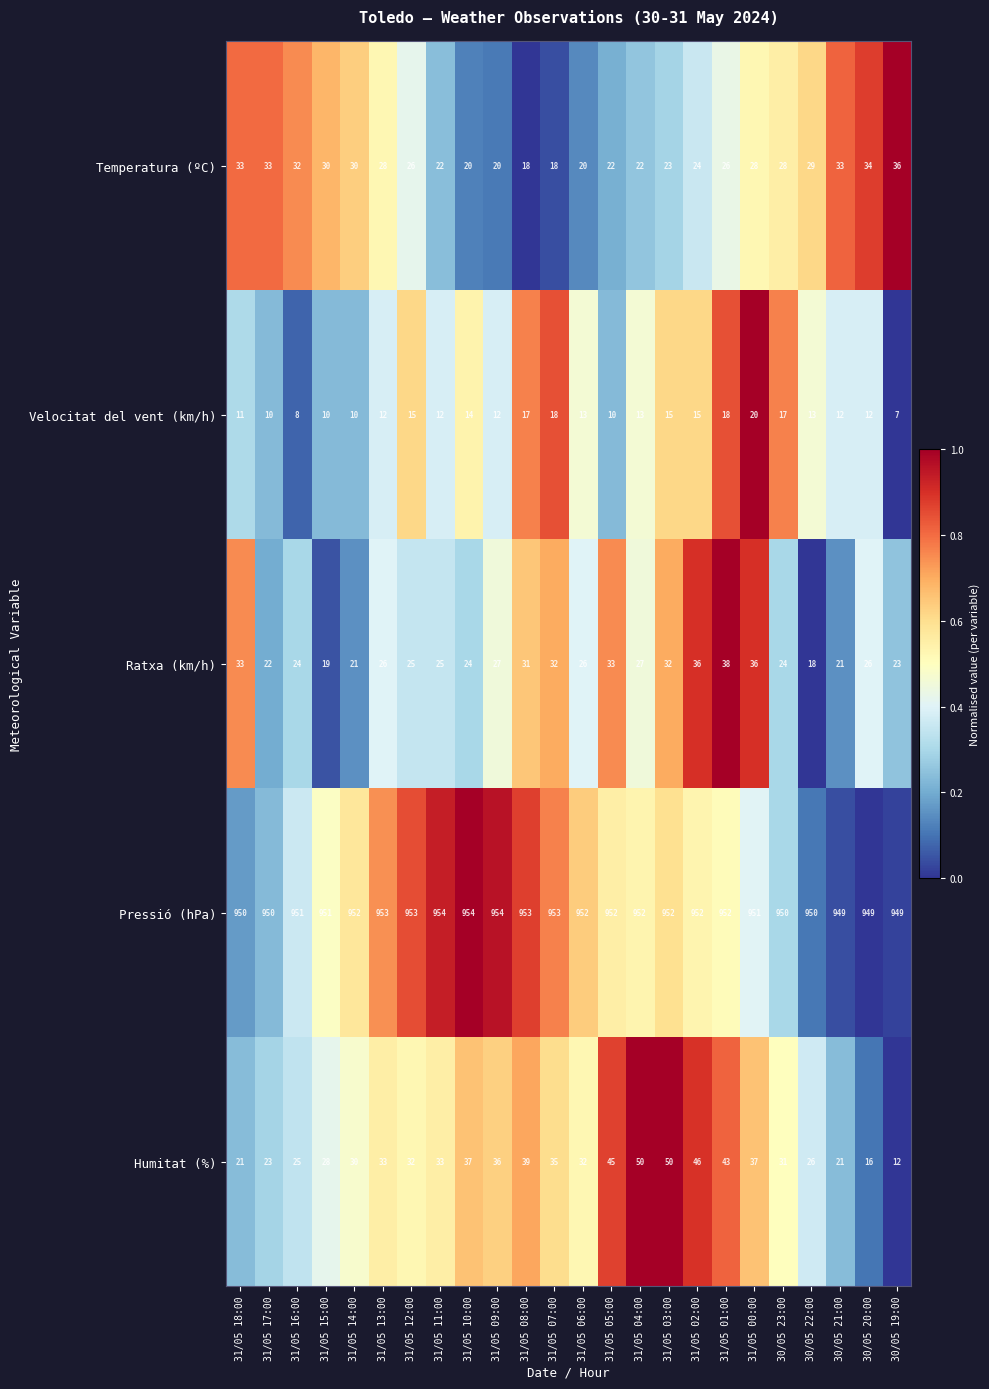

What value does the Ratxa (km/h) series have at 31/05 07:00, to the nearest 5?

30